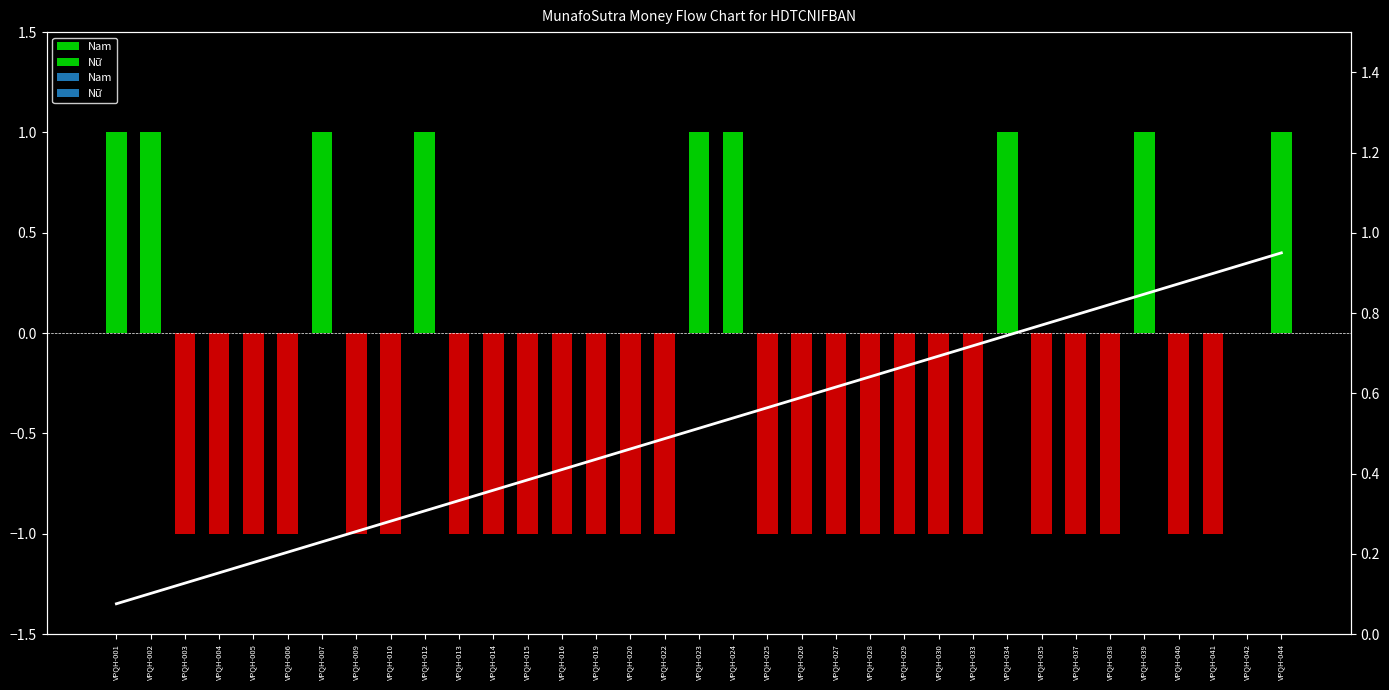

True or false: the data shows 0.3 at VPQH-012.

True